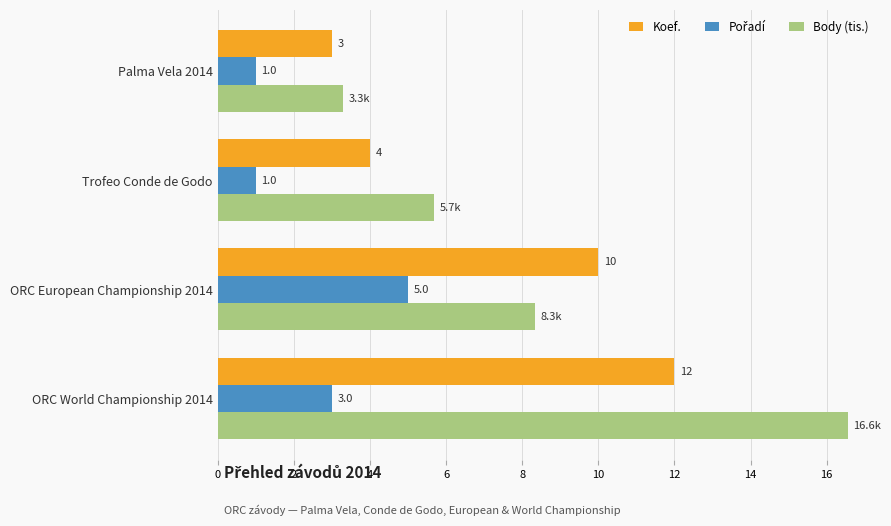

True or false: Body (tis.) has a value of 16.6 at ORC World Championship 2014.

True